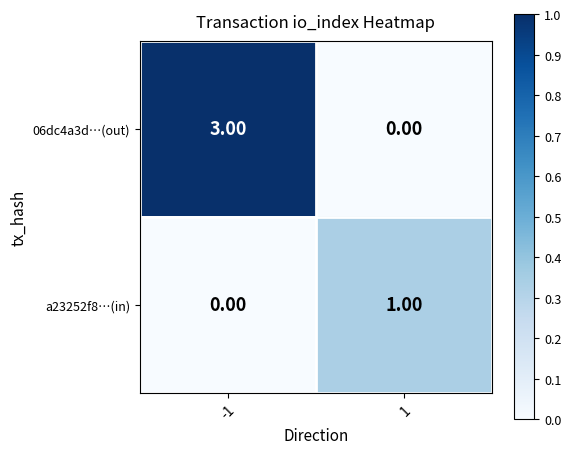

Rank the series by their maximum value, from highest to lowest.

06dc4a3d…(out), a23252f8…(in)